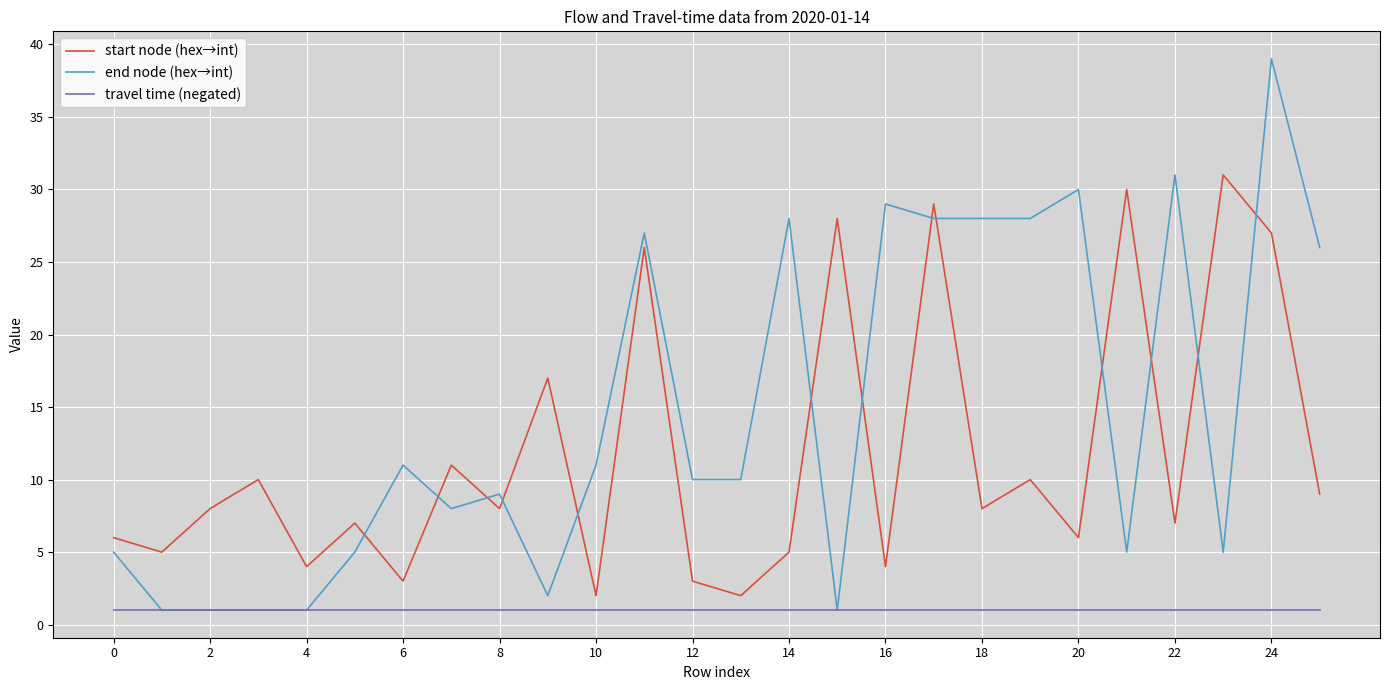

What is the highest value of the end node (hex→int) series?

39